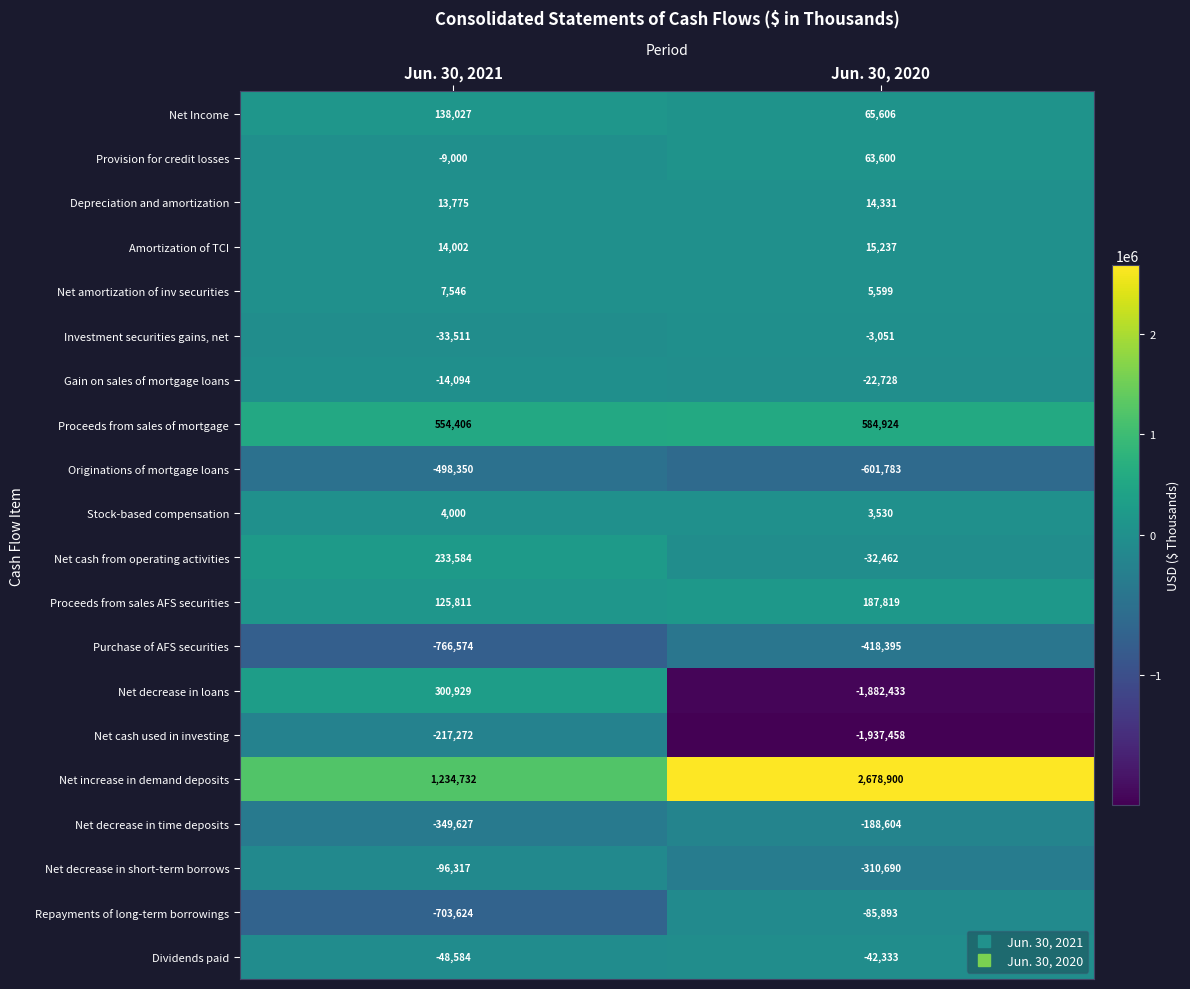

Which series has the widest spread of values?

Net decrease in loans